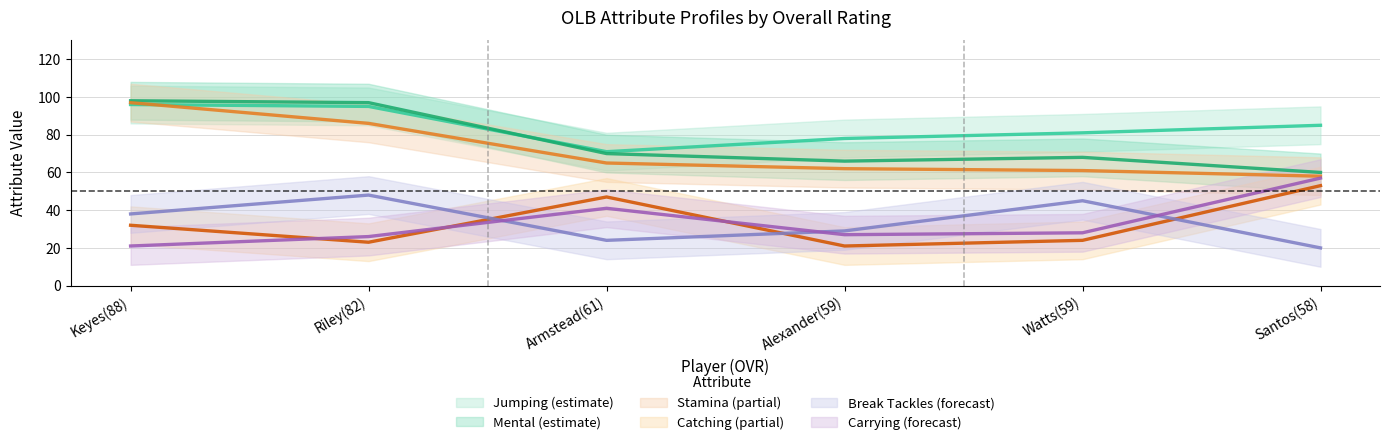

True or false: stamina and break_tackles cross at least once.

False